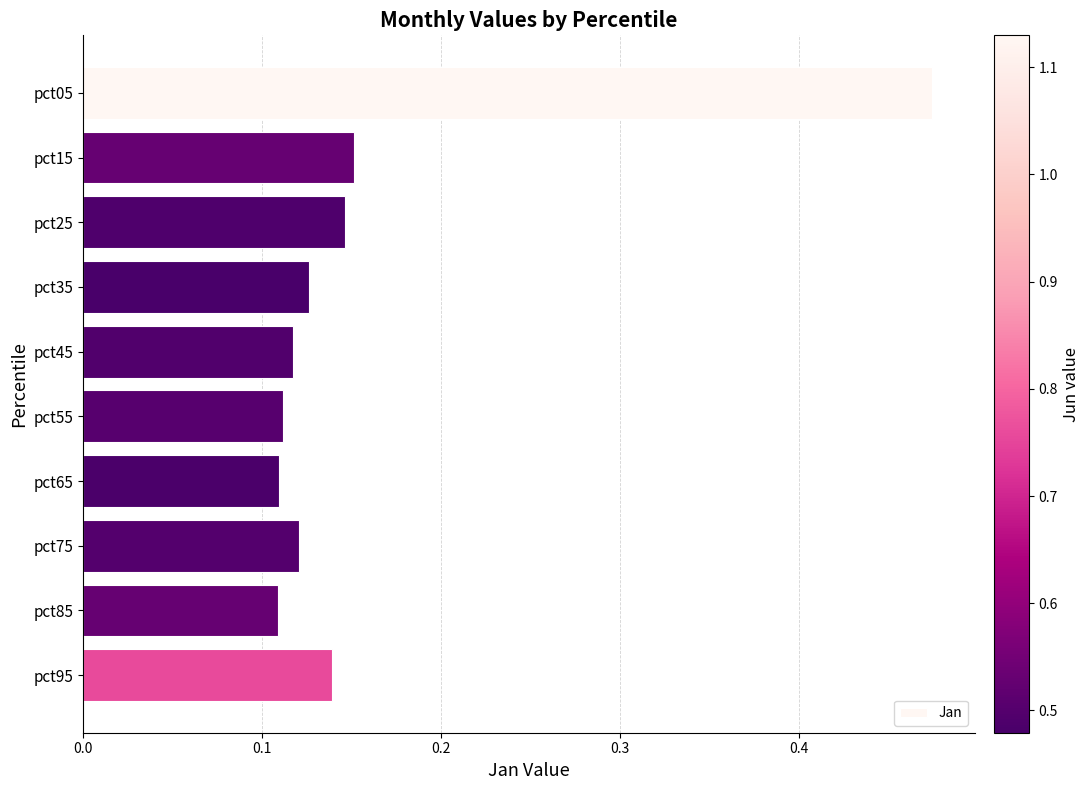

The value at pct95 is 0.0. True or false?

False